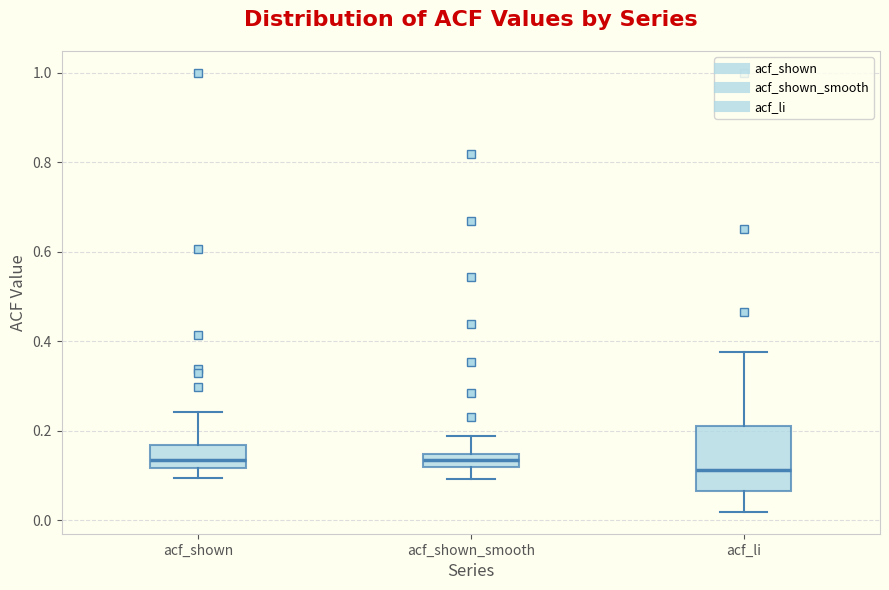

Reading left to right, read every box against the y-axis: the position of its median line, the range the box covers, and the ends of its whiskers. The values are not printed on the chart, so give them approximately, as read against the axis.

acf_shown: median 0.14, box 0.12 to 0.16, whiskers 0.10 to 0.24
acf_shown_smooth: median 0.14 (inside the box), box 0.12 to 0.14, whiskers 0.10 to 0.18
acf_li: median 0.12, box 0.06 to 0.20, whiskers 0.02 to 0.38